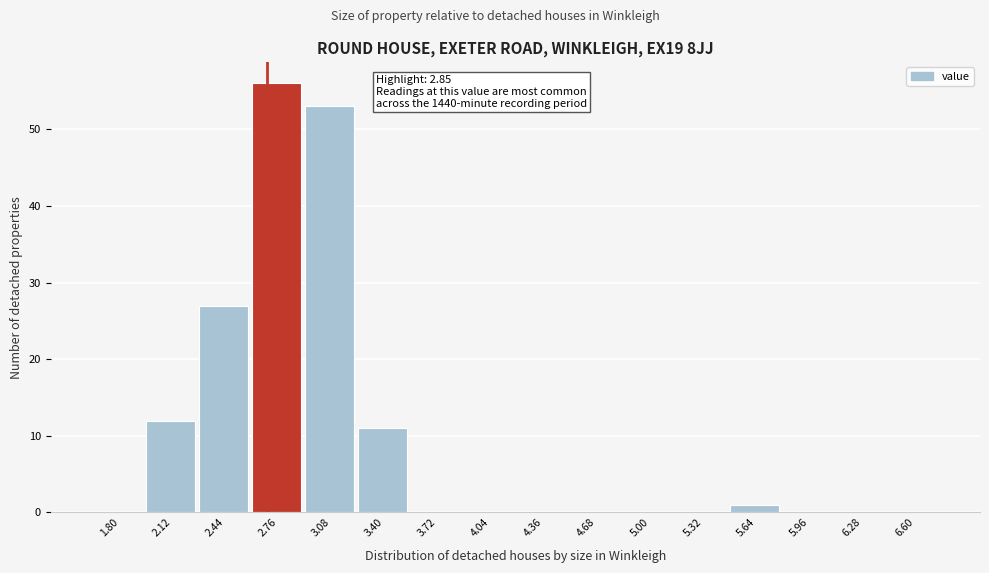

Reading left to right, what are all the values shown in this chart?

1.80=0	2.12=12	2.44=27	2.76=56	3.08=53	3.40=11	3.72=0	4.04=0	4.36=0	4.68=0	5.00=0	5.32=0	5.64=1	5.96=0	6.28=0	6.60=0